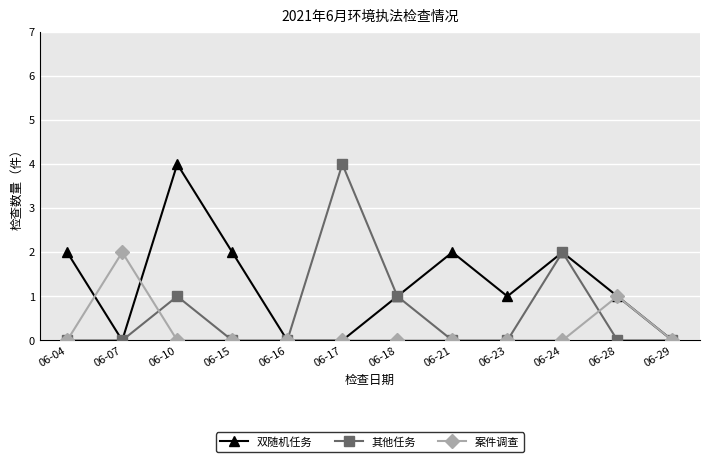

Where is 案件调查 nearest to the value 1?

06-28